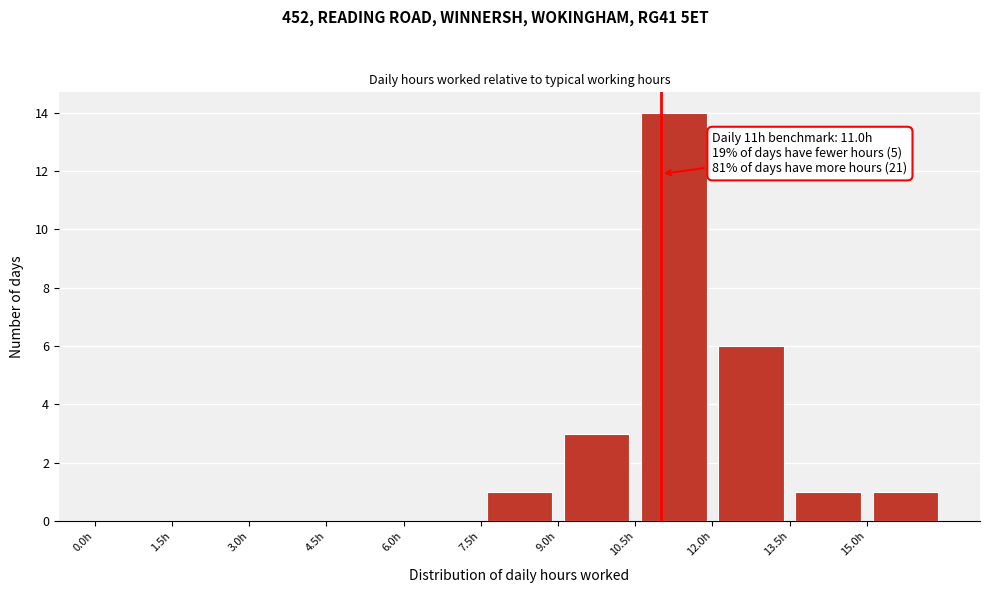

Over which range of the x-axis is the bar tallest?

10.5 to 12.0